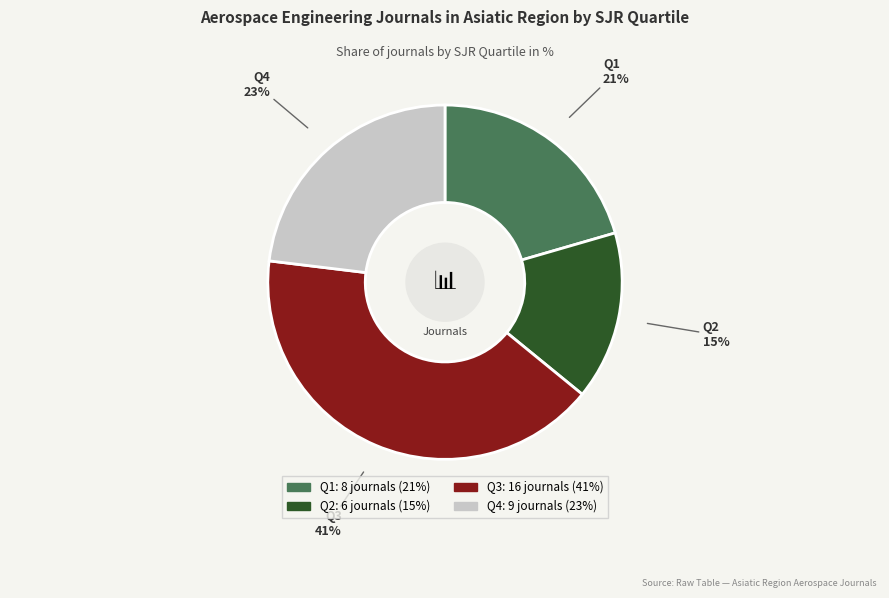

To the nearest percent, what percentage of the pie is Q3?

41%